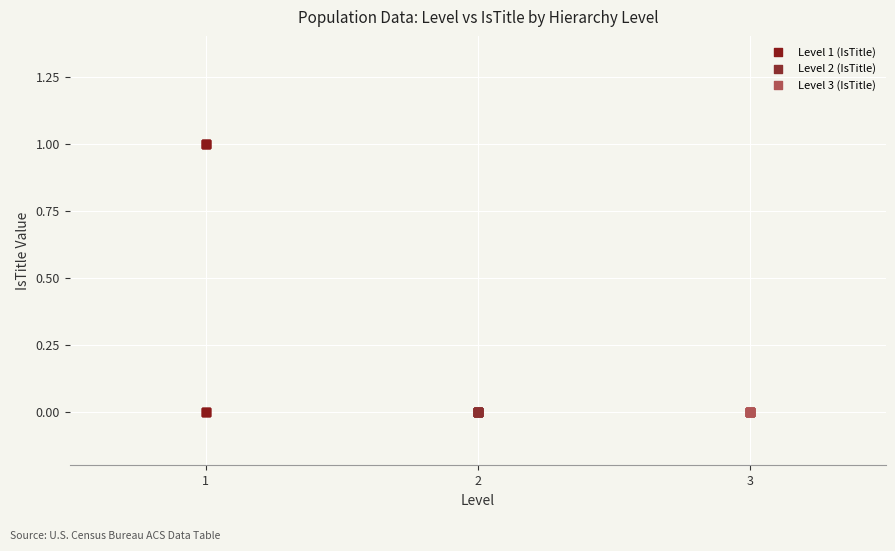

Which series contains the highest Y value?

Level 1 (IsTitle)